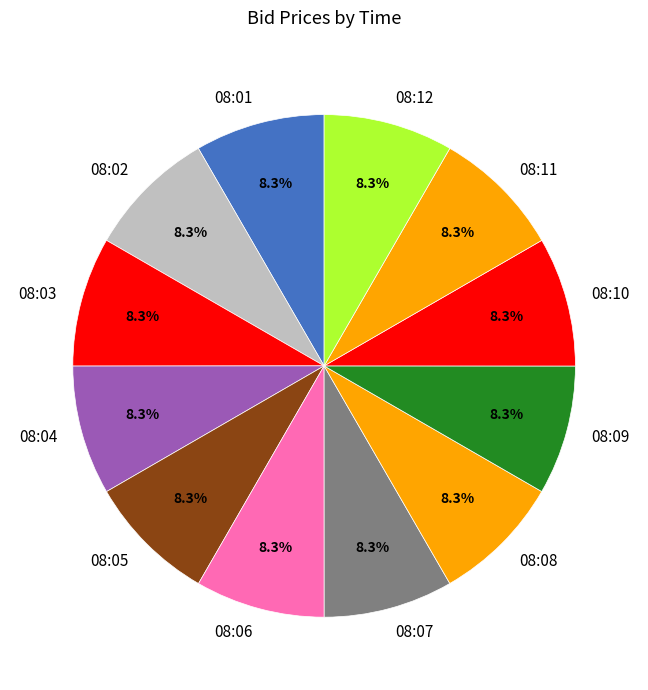

Approximately how many times larger is the value at 08:03 compared to 08:04?

1.0